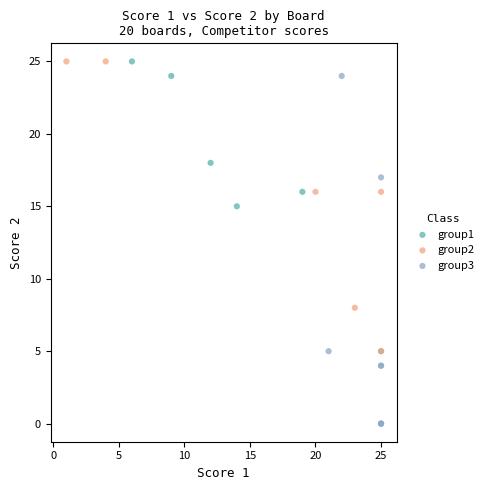

Which series has the largest Y range (max minus min)?

group1